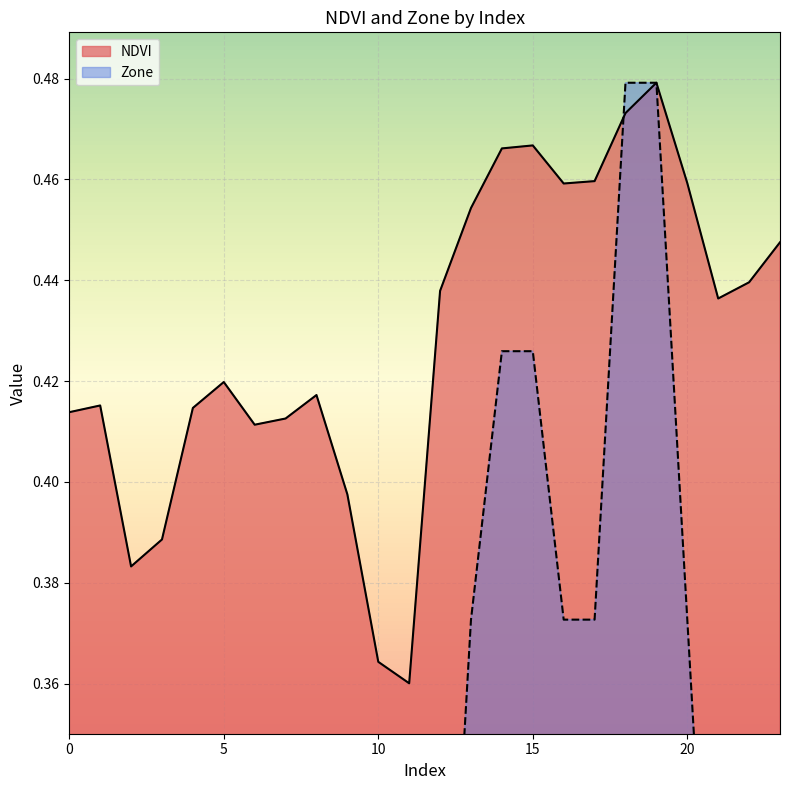

Reading left to right, what are all the values shown in this chart?

NDVI: 0.4	0.4	0.4	0.4	0.4	0.4	0.4	0.4	0.4	0.4	0.4	0.4	0.4	0.5	0.5	0.5	0.5	0.5	0.5	0.5	0.5	0.4	0.4	0.4
Zone: 0.2	0.2	0.1	0.1	0.2	0.2	0.2	0.2	0.2	0.1	0.0	0.0	0.3	0.4	0.4	0.4	0.4	0.4	0.5	0.5	0.4	0.3	0.3	0.3